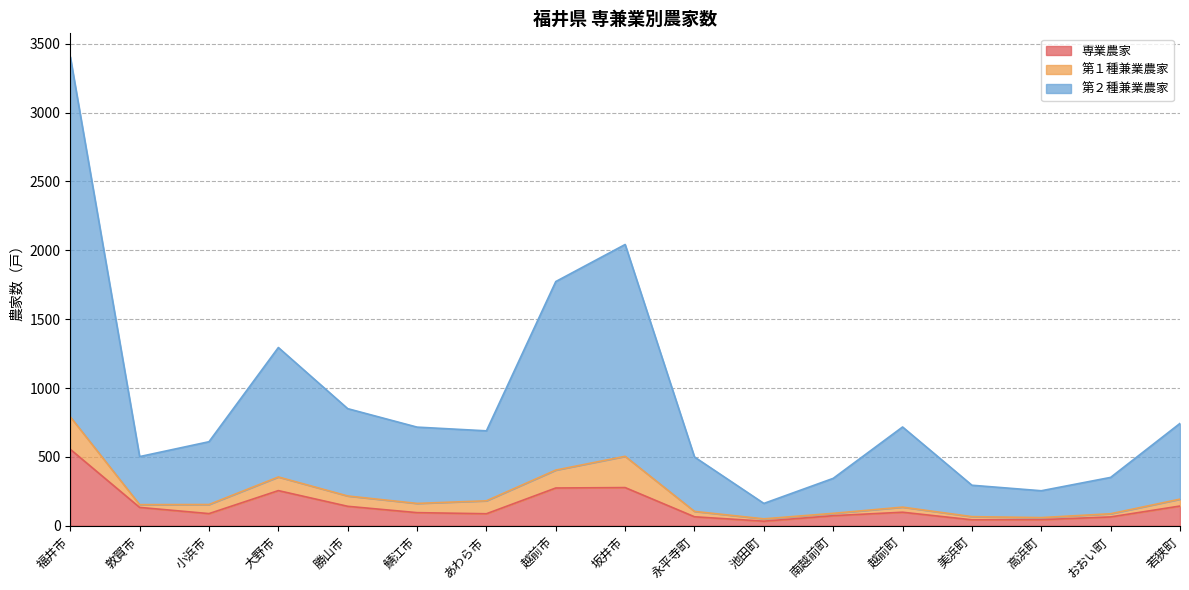

The value of 専業農家 at 池田町 is 56. True or false?

False